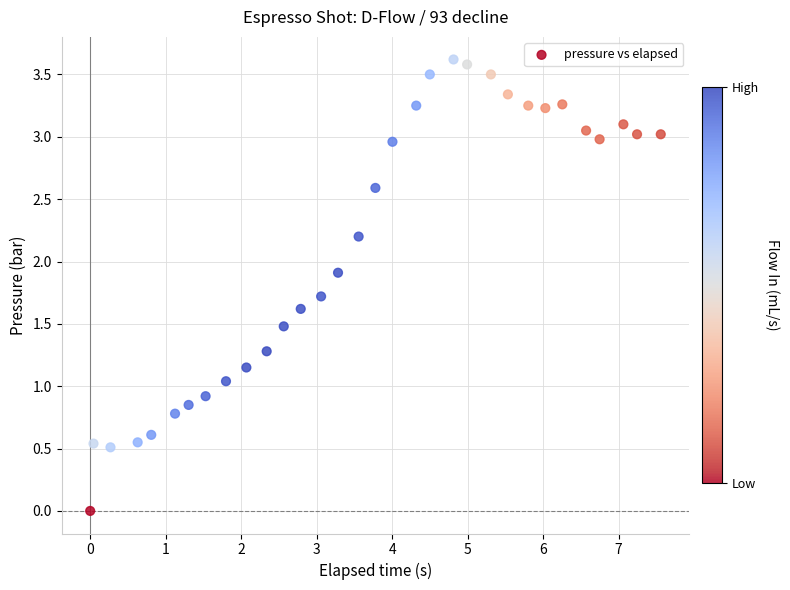

What is the range of X values (max minus min)?

7.6